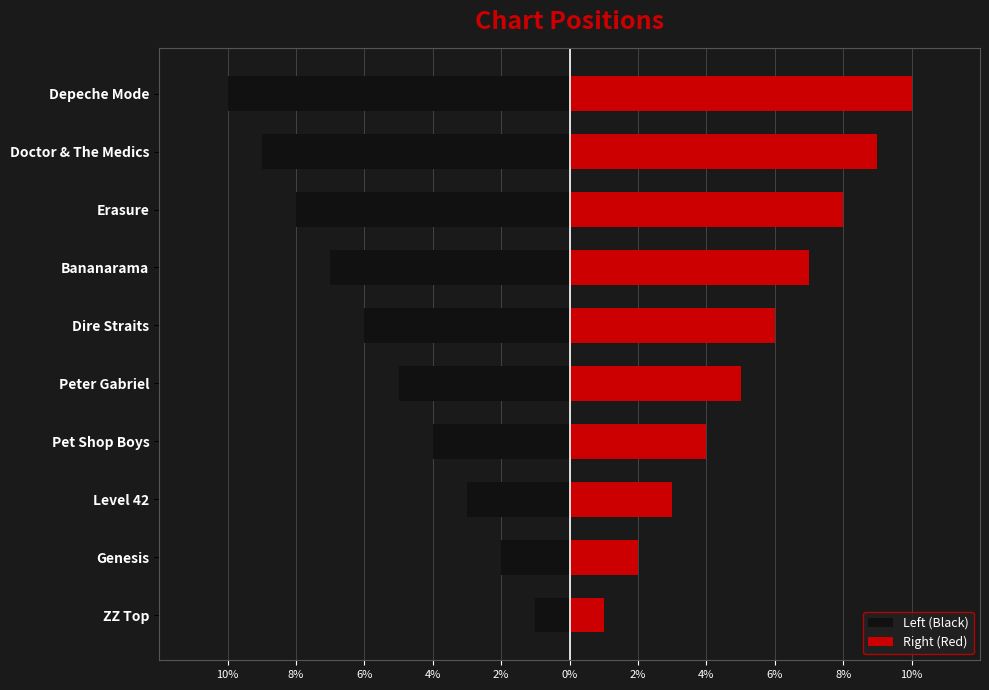

What is the difference between the second highest and second lowest values in the Right (Red) series?

7